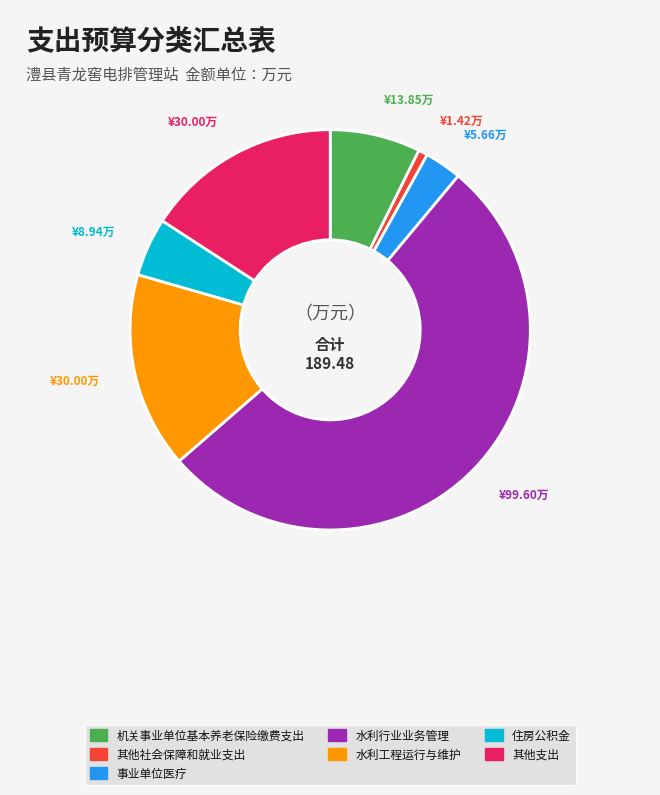

Do 水利行业业务管理 and 机关事业单位基本养老保险缴费支出 together represent more than half of the pie?

Yes